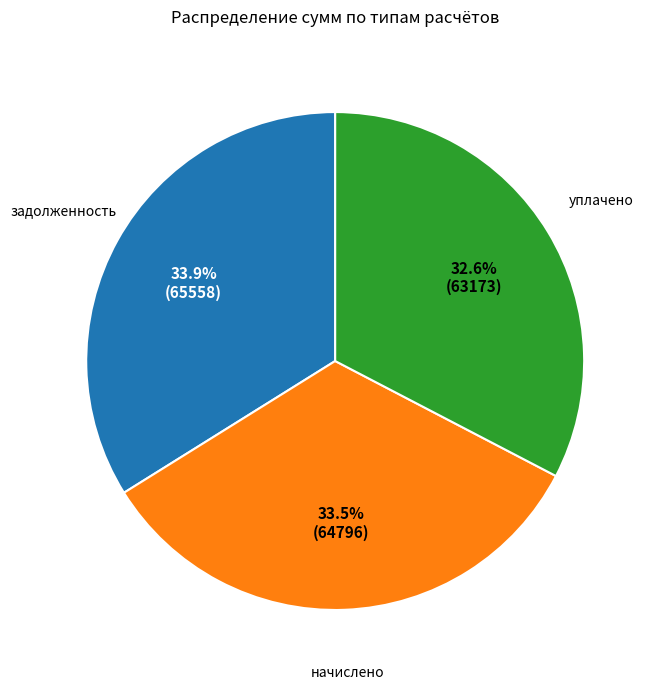

How many segments does this pie chart have?

3